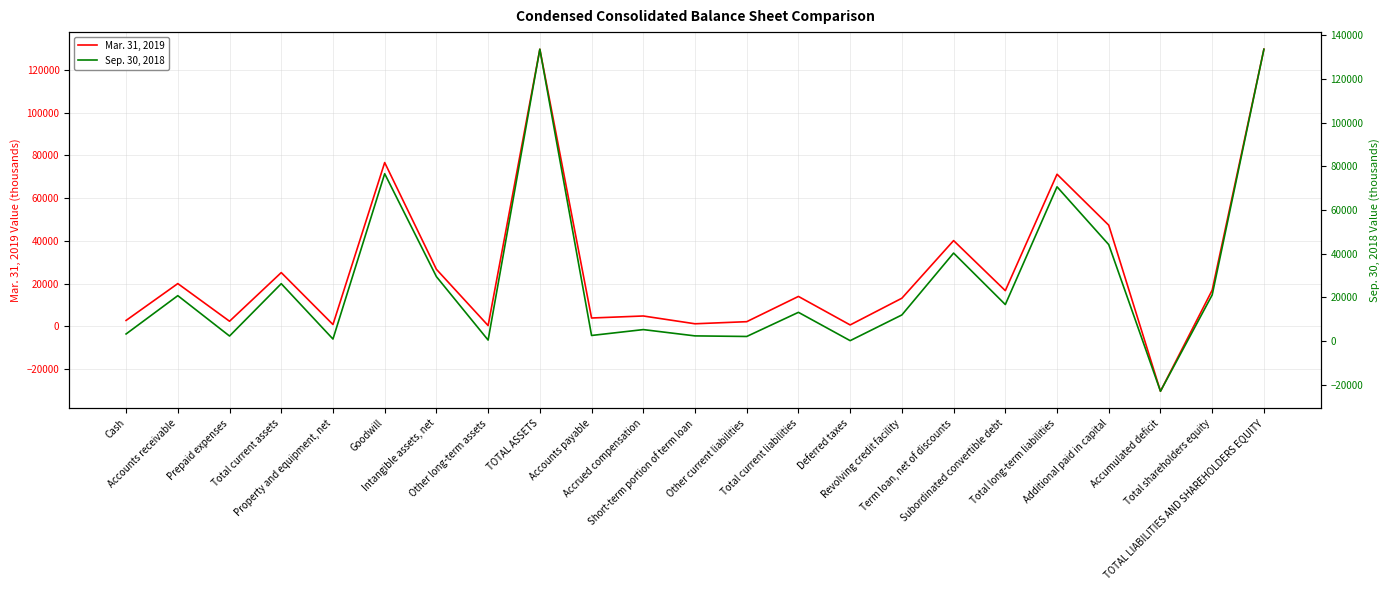

At which label does Sep. 30, 2018 reach its minimum?

Accumulated deficit